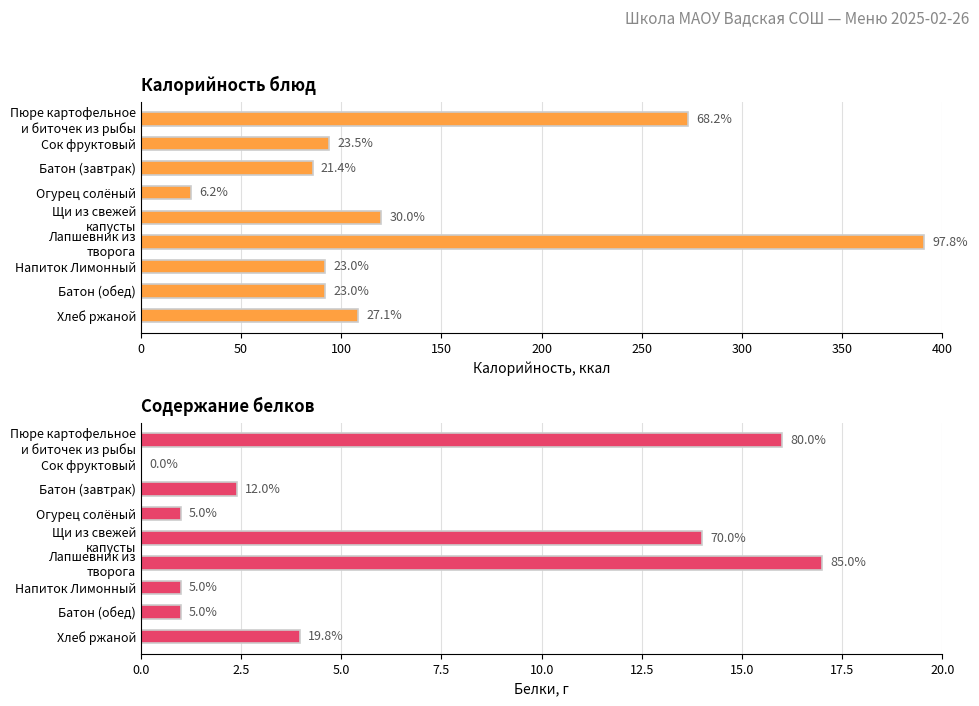

What is the value of the Калорийность bar at the 3rd from the left?

85.7